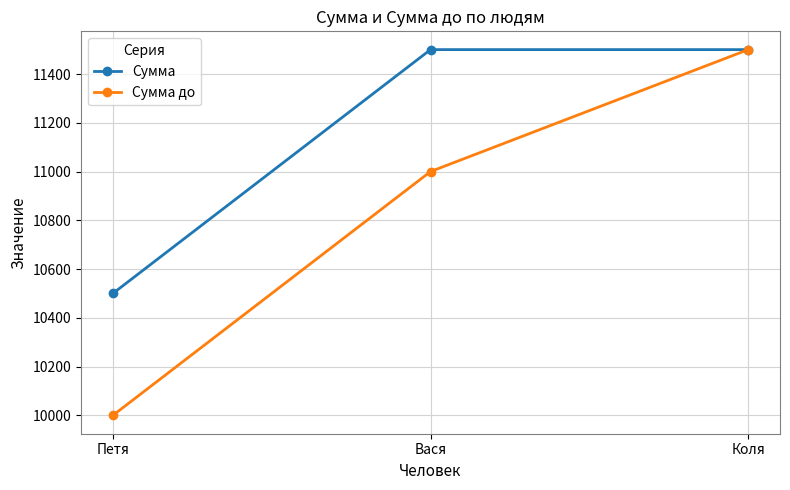

What is the maximum value for Сумма?

11500